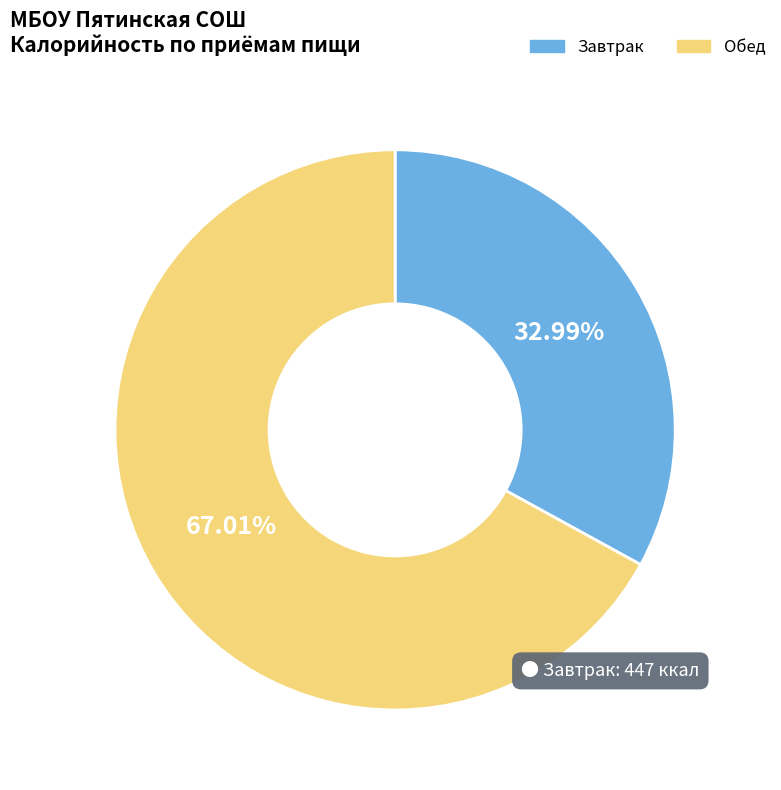

To the nearest percent, what is the combined percentage of Завтрак and Обед?

100%